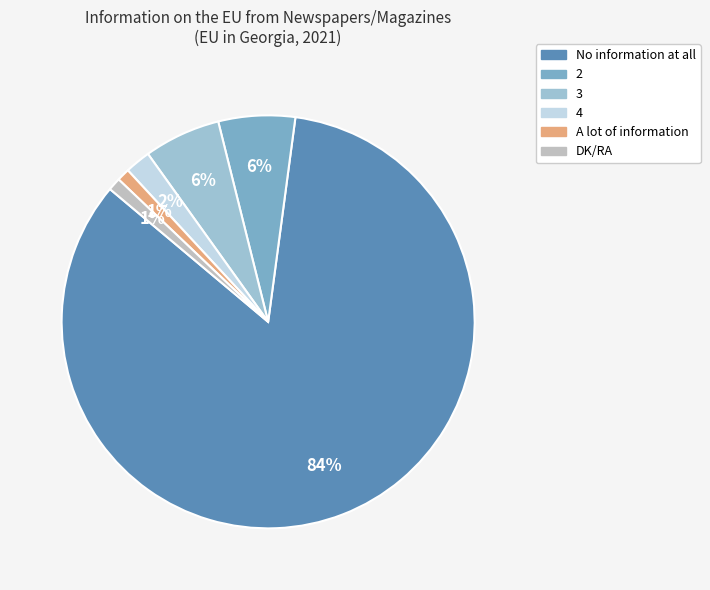

How many slices are in this pie chart?

6